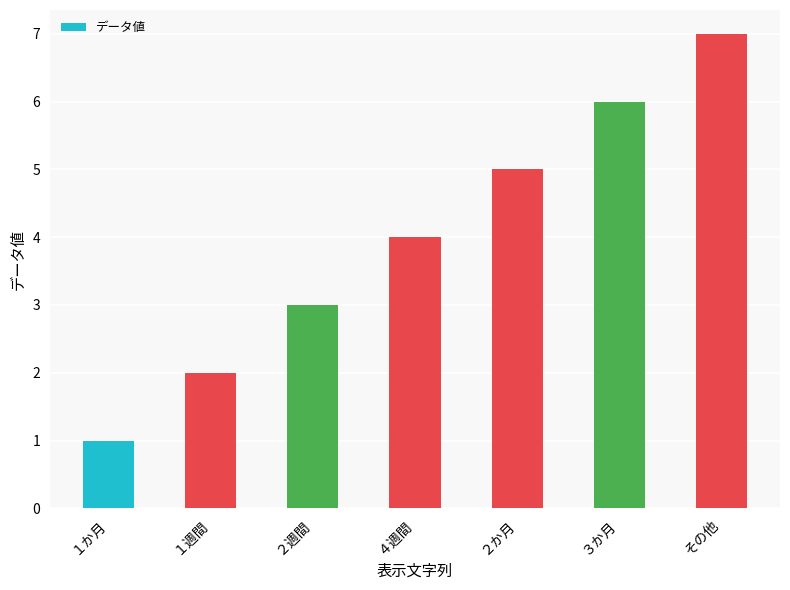

At which category does the chart reach its peak across all series?

その他